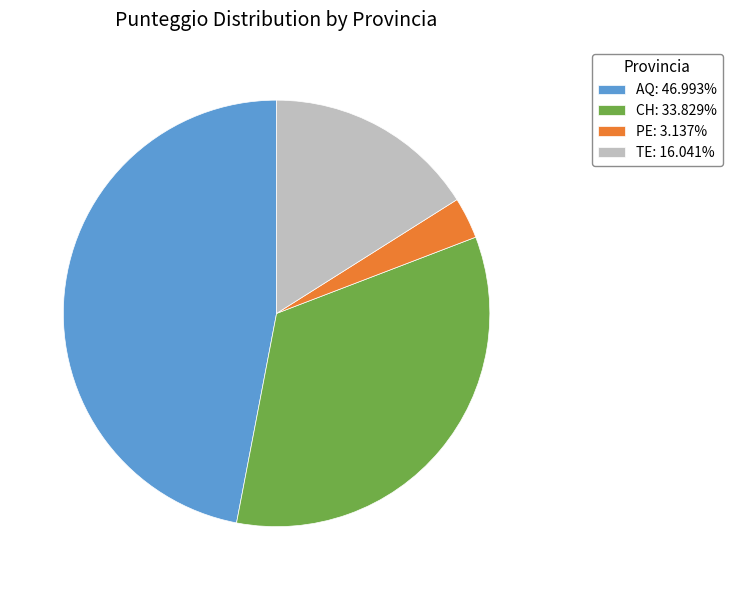

Do AQ: 46.993% and TE: 16.041% together represent more than half of the pie?

Yes